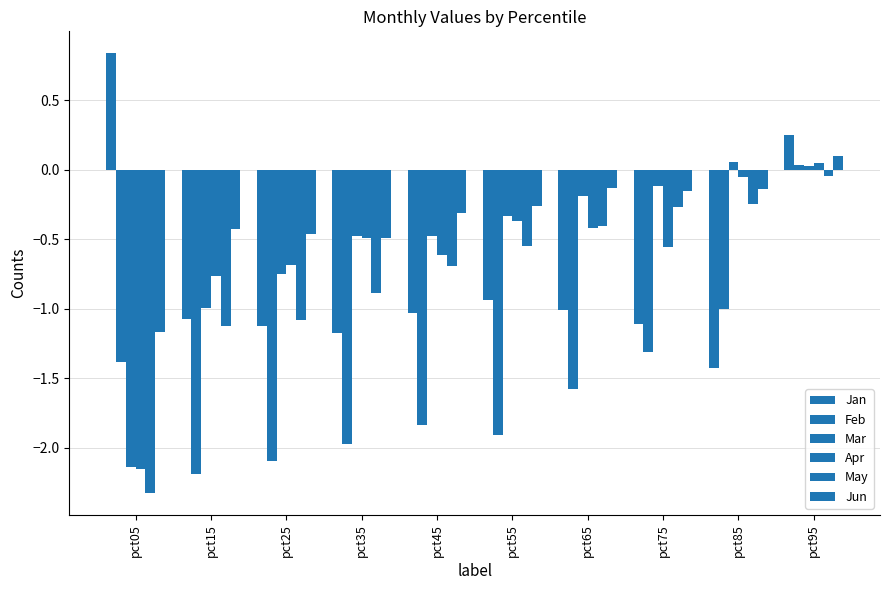

How many groups of bars are there?

10